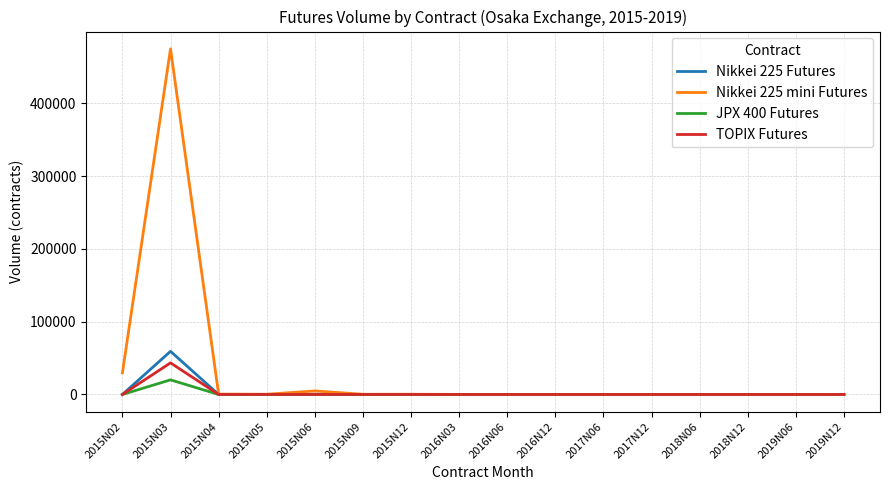

What is the maximum value shown in the chart?

475044